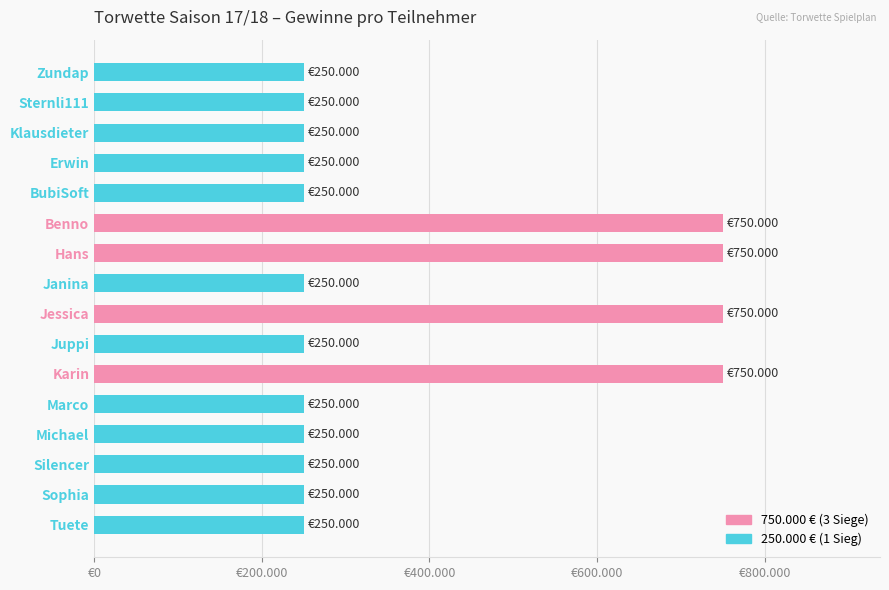

Does the chart contain any negative values?

No